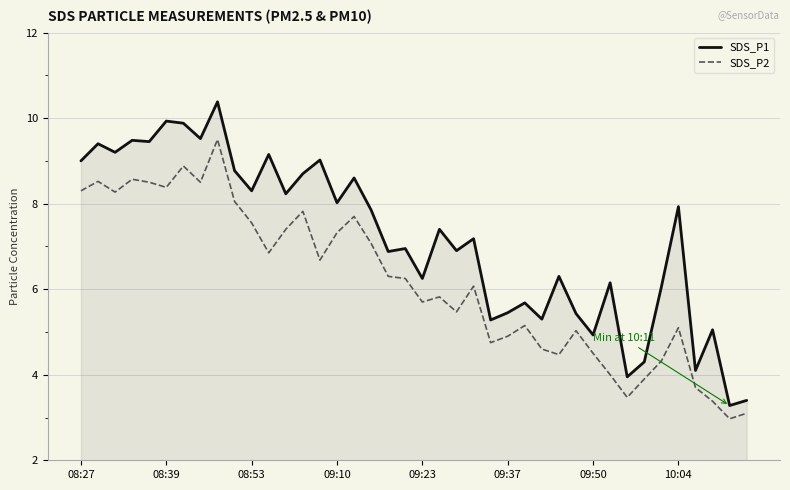

Does the chart display data point markers on the line(s)?

No